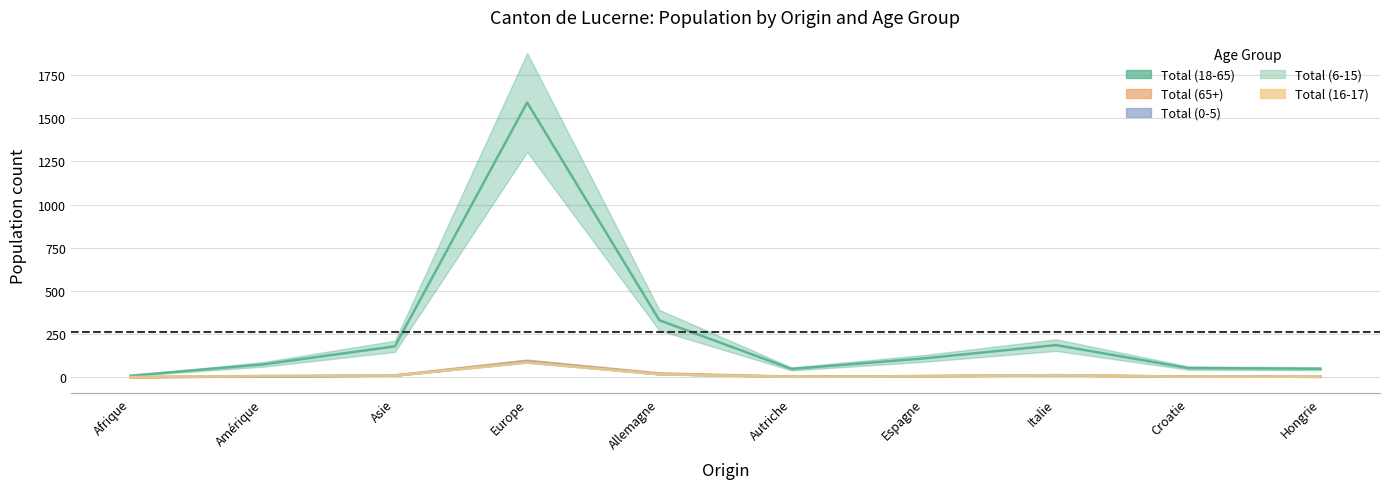

How many Total (16-17) values are between 0 and 1?

8